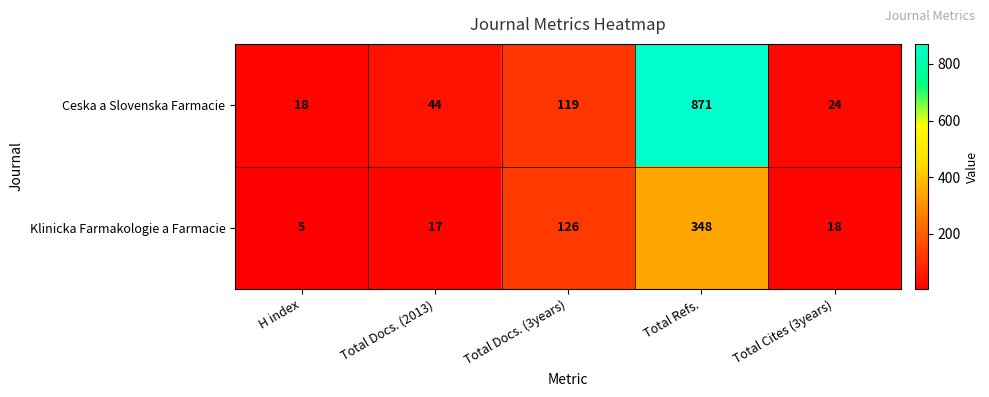

What is the total value across all series at H index?

23